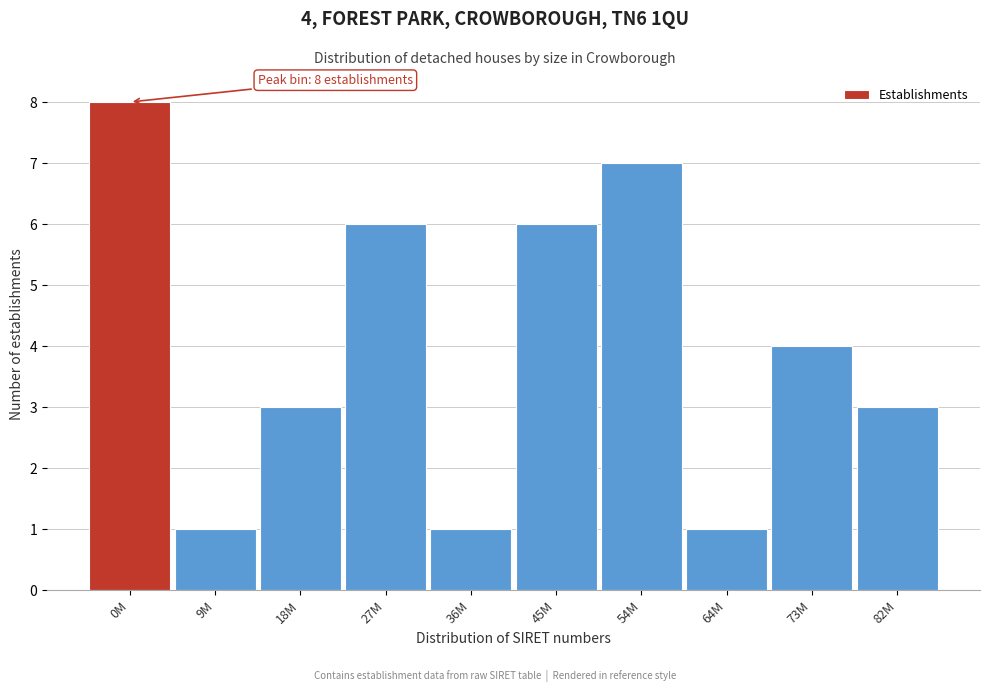

Reading right to left, list all the values displayed in this chart.

82M=3	73M=4	64M=1	54M=7	45M=6	36M=1	27M=6	18M=3	9M=1	0M=8